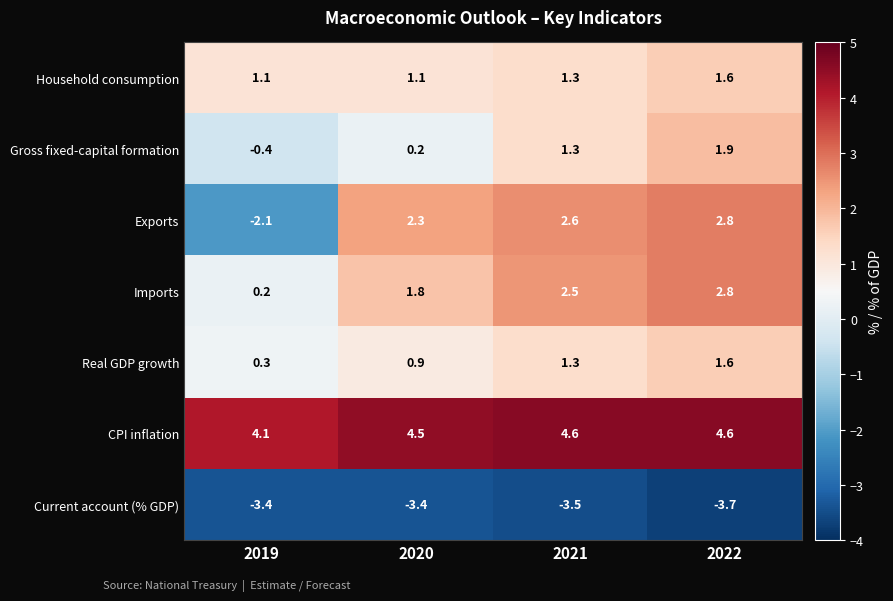

Rank the series at 2019 from highest to lowest value.

CPI inflation, Household consumption, Real GDP growth, Imports, Gross fixed-capital formation, Exports, Current account (% GDP)